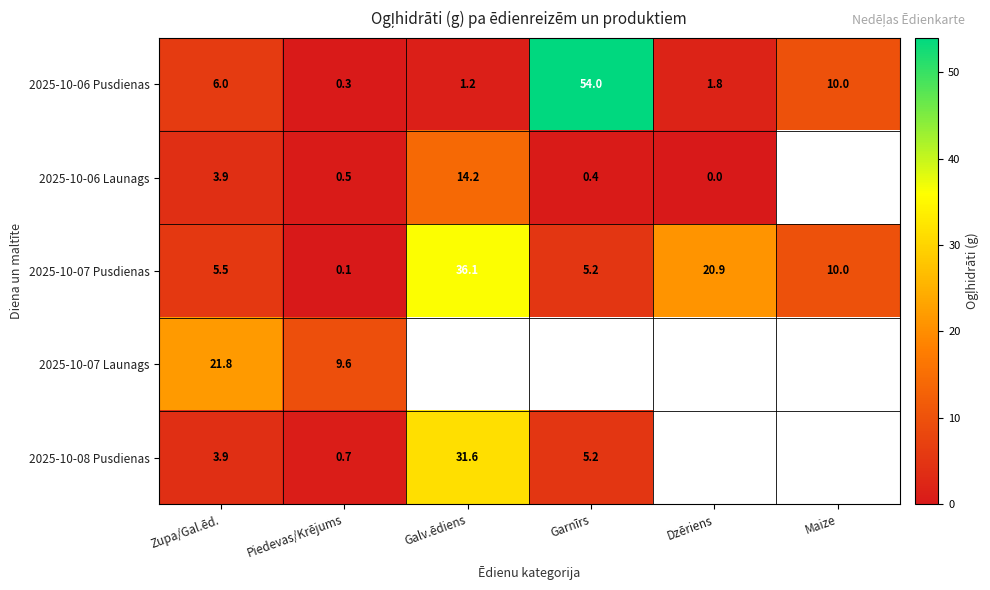

What is the difference between the 2025-10-07 Pusdienas values at Galv.ēdiens and Dzēriens?

15.2